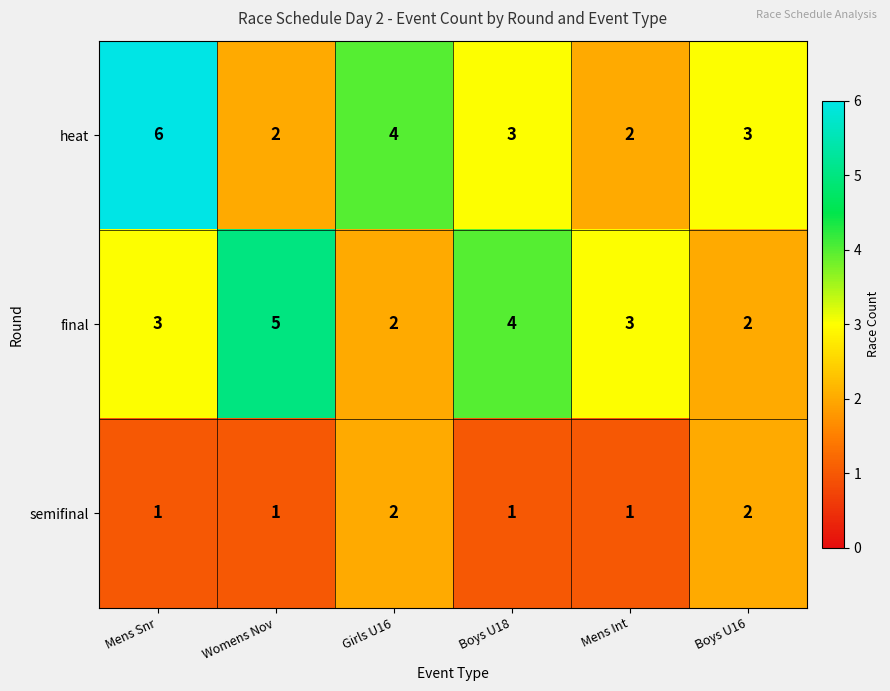

Which series has the largest range (max minus min)?

heat